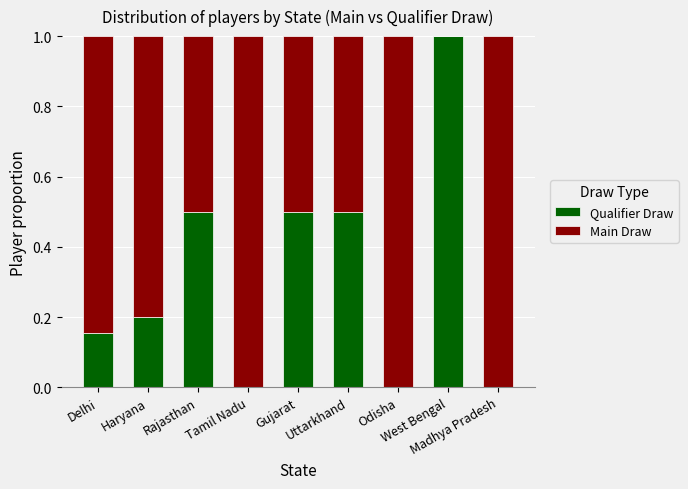

What is the highest value of the Qualifier Draw series?

1.0